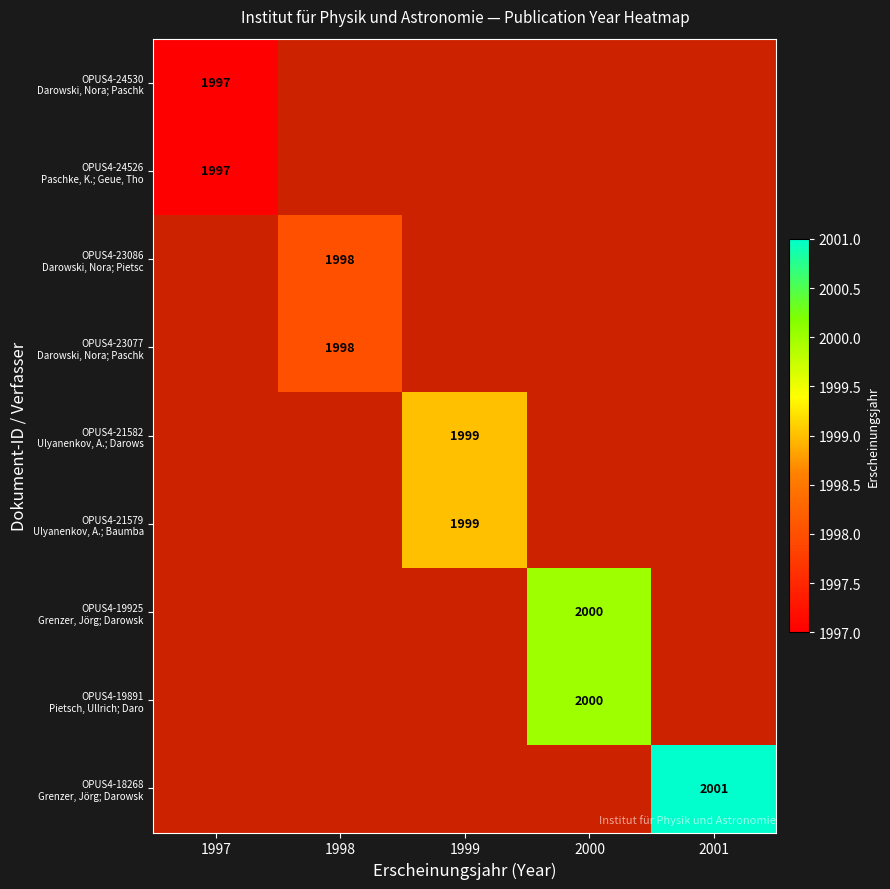

What is the smallest value displayed?

1997.0